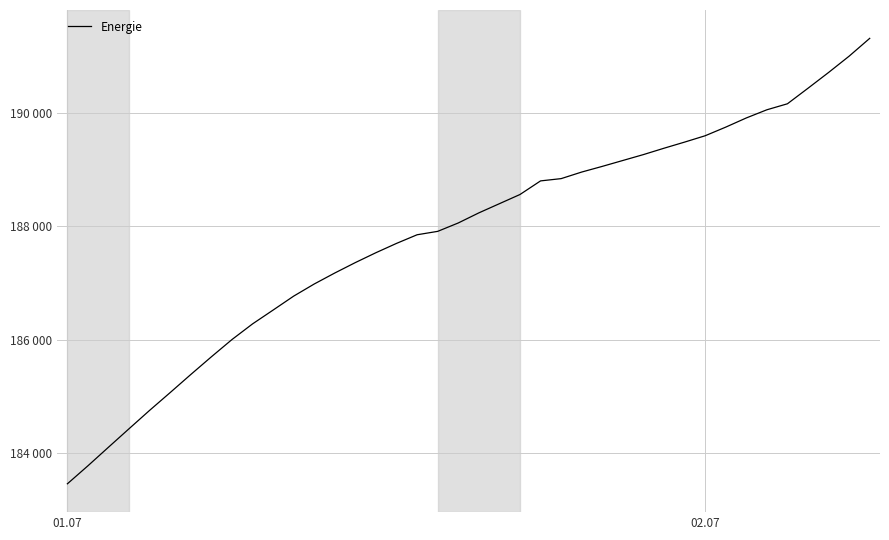

Does the chart have visible grid lines?

Yes